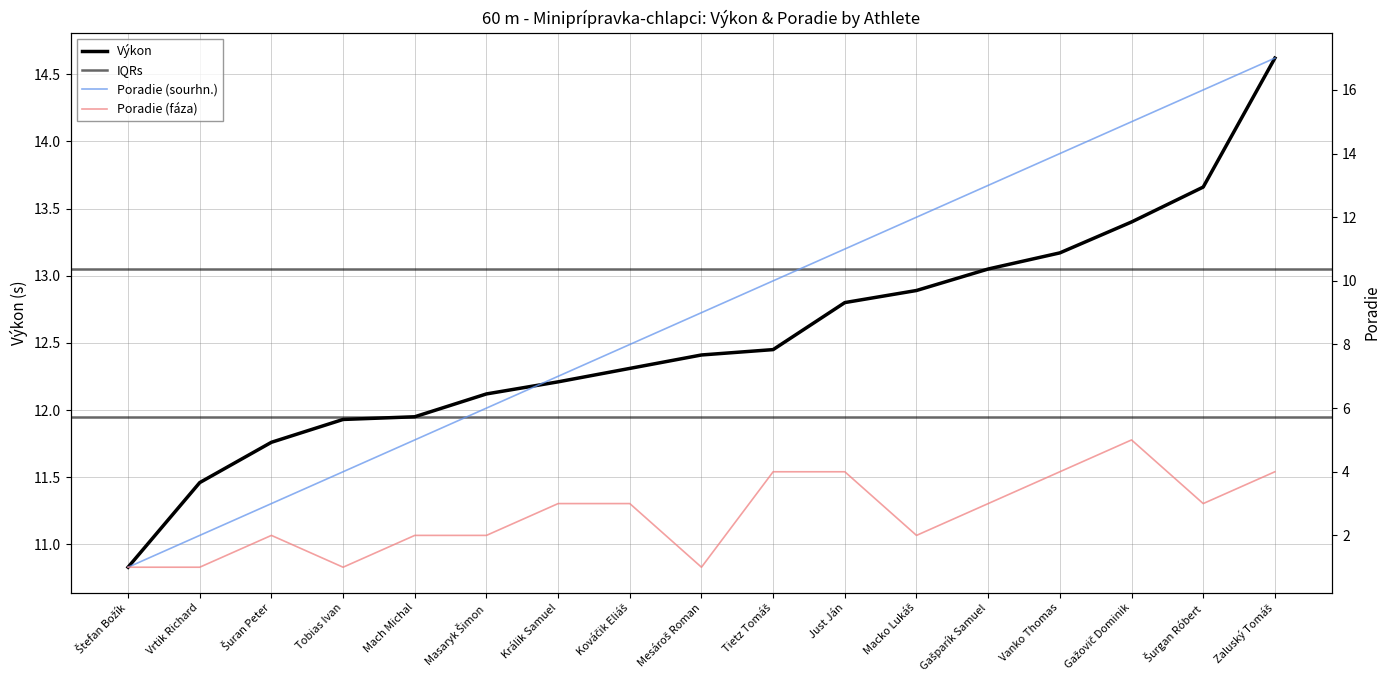

Which series has the largest range (max minus min)?

Poradie (sourhn.)